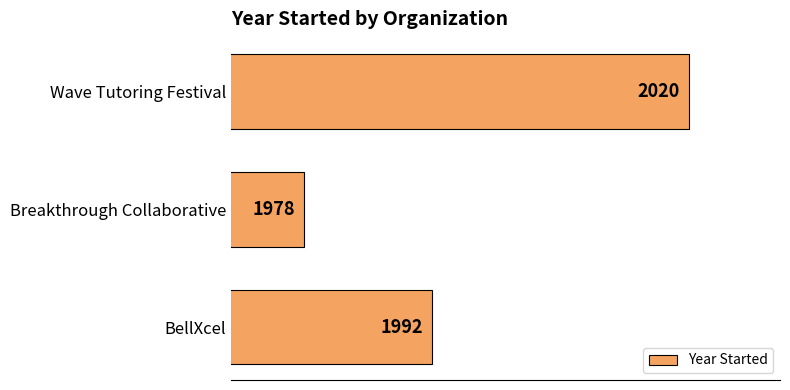

What is the smallest value displayed?

1978